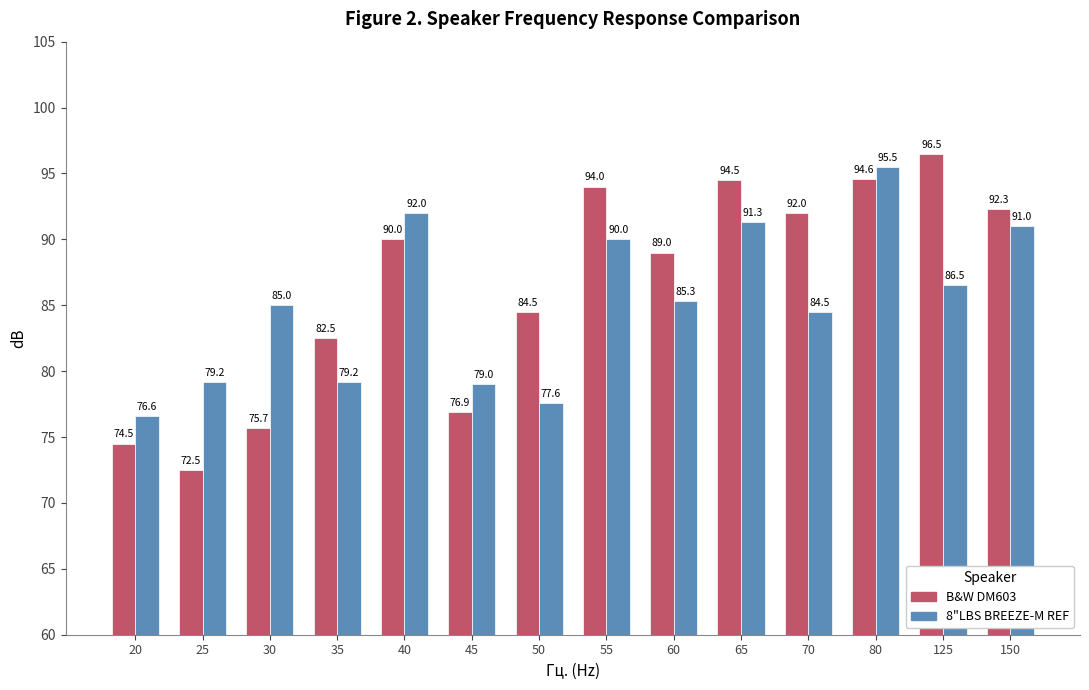

What is the difference between the highest and lowest values at 125?

10.0